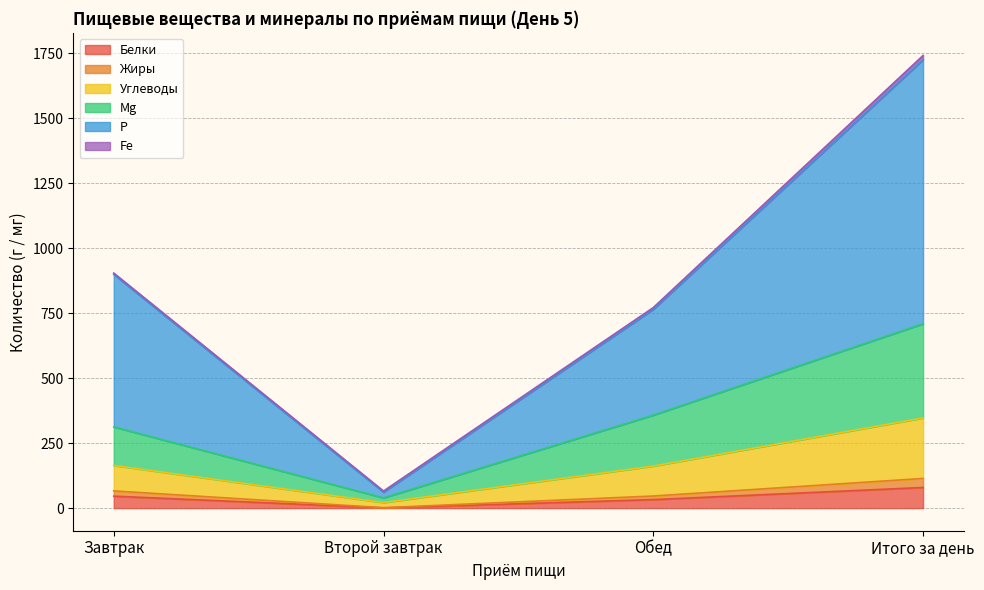

What is the label of the 3rd point from the right?

Второй завтрак